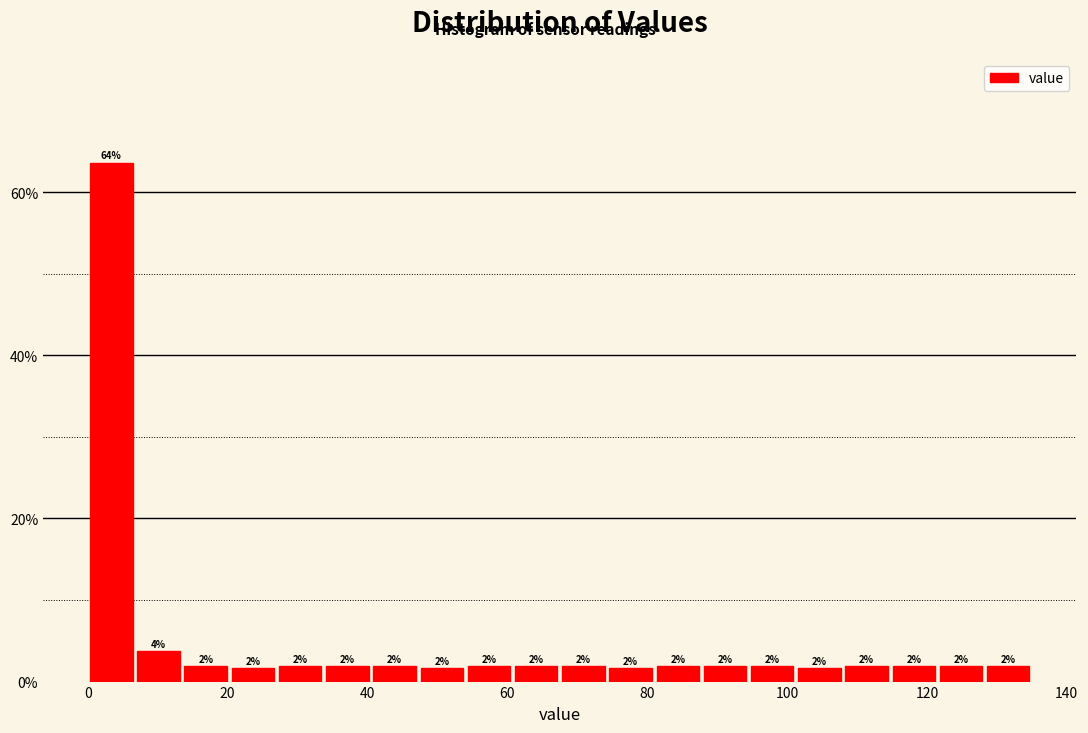

Read against the x-axis, roughly where is the centre of the tallest bar?

4